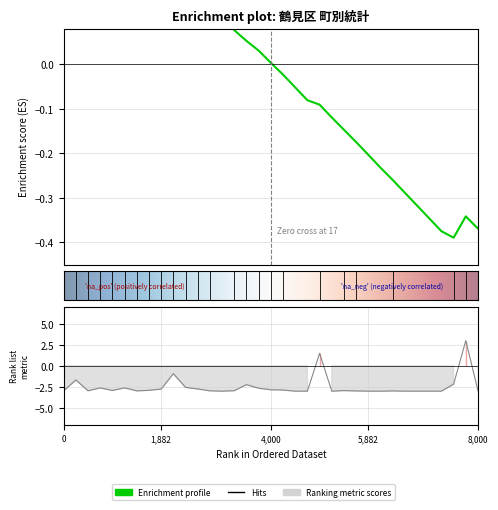

Is this an area chart (filled region under the line)?

No